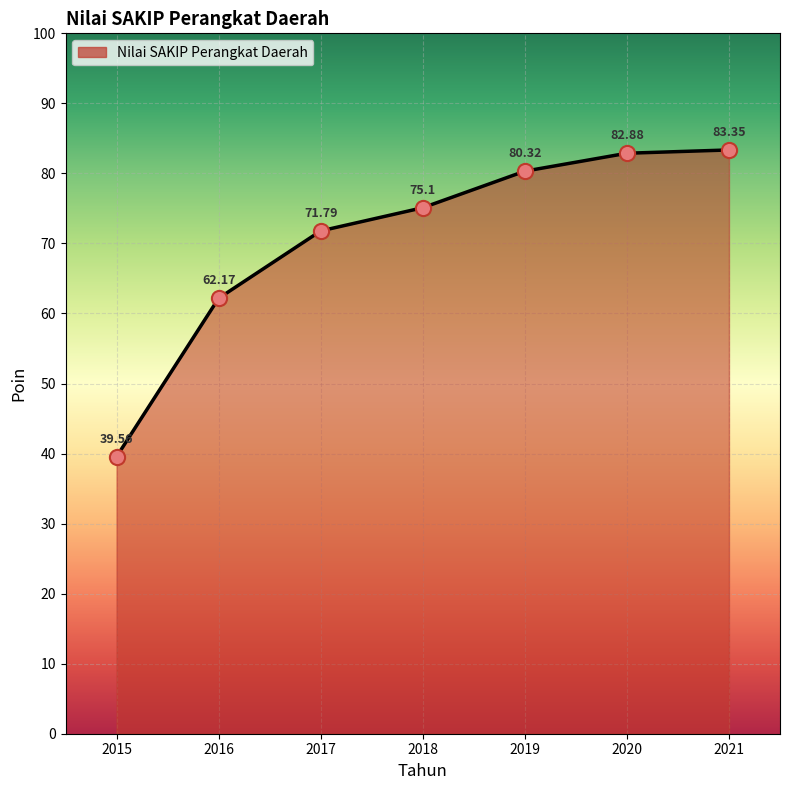

What is the ratio of the value at 2020 to the value at 2021?

1.0